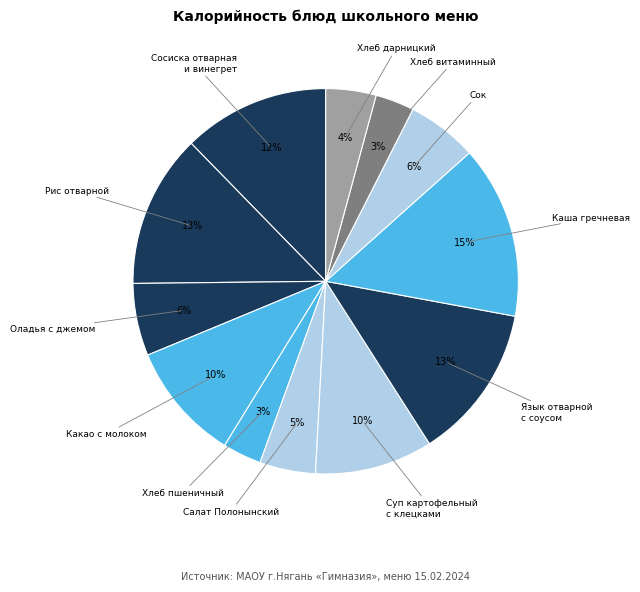

Is the sum of Оладья с джемом and Сок greater than half?

No